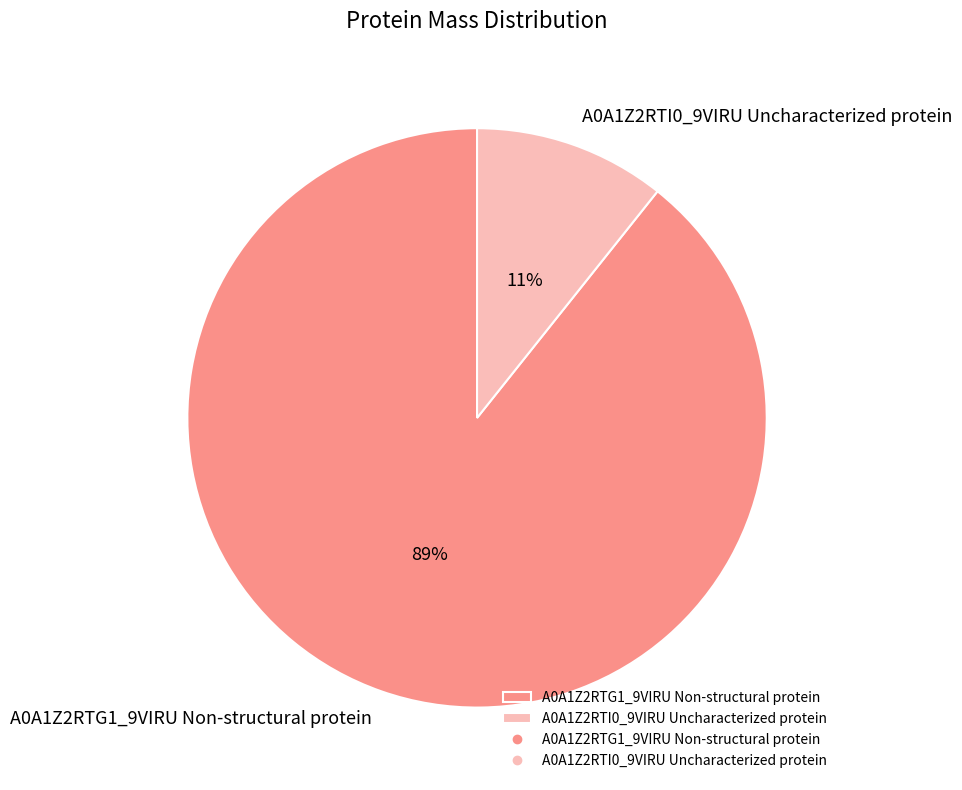

Which slice is the smallest?

A0A1Z2RTI0_9VIRU Uncharacterized protein